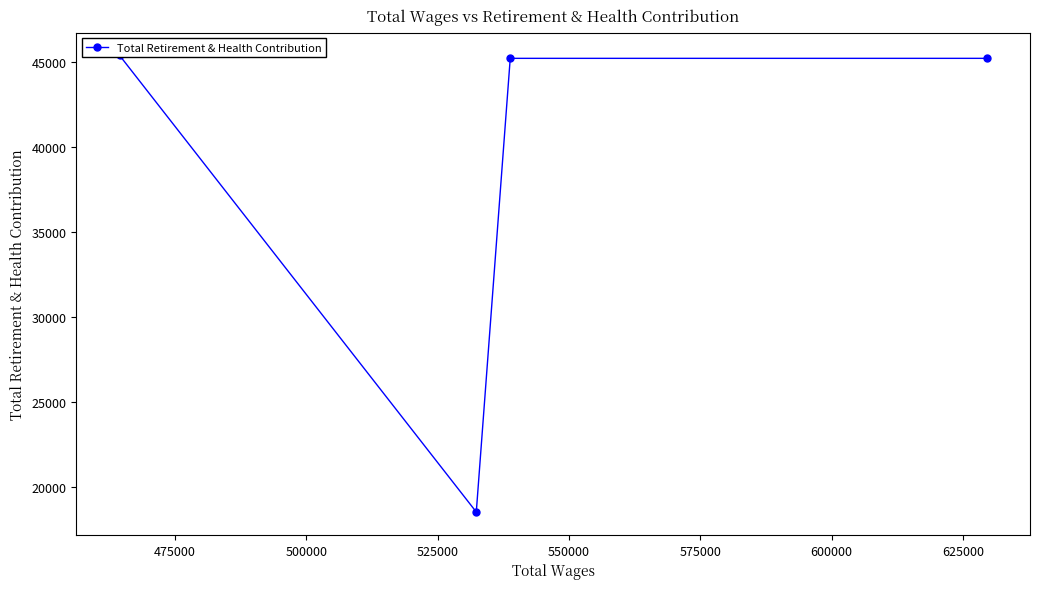

How many lines are shown in the chart?

1